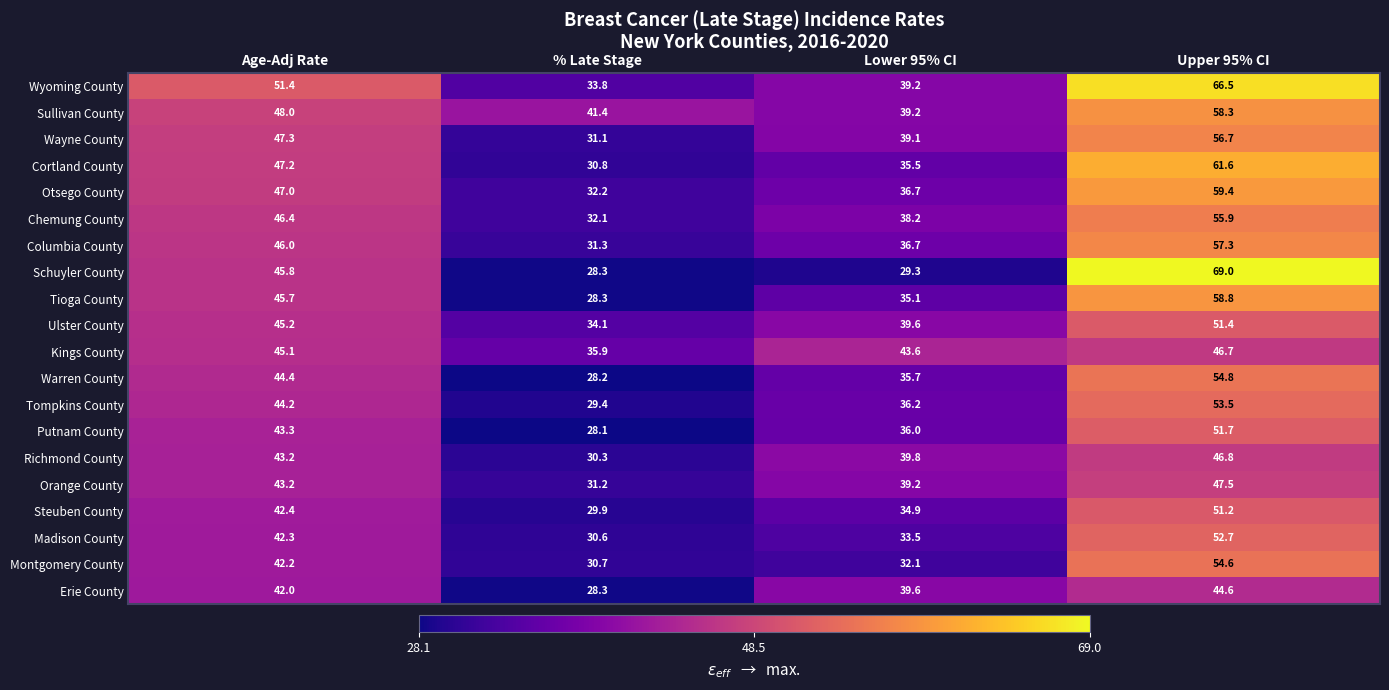

What is the difference between the Chemung County values at % Late Stage and Age-Adj Rate?

14.3